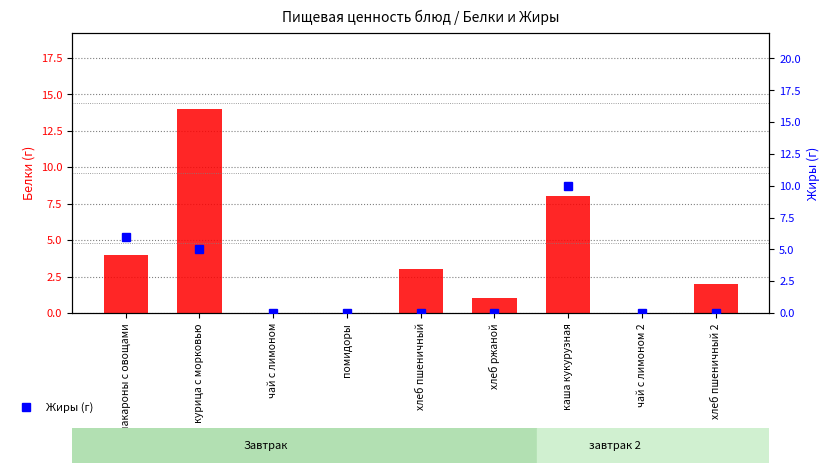

Which has a higher value, хлеб пшеничный or хлеб ржаной?

хлеб пшеничный